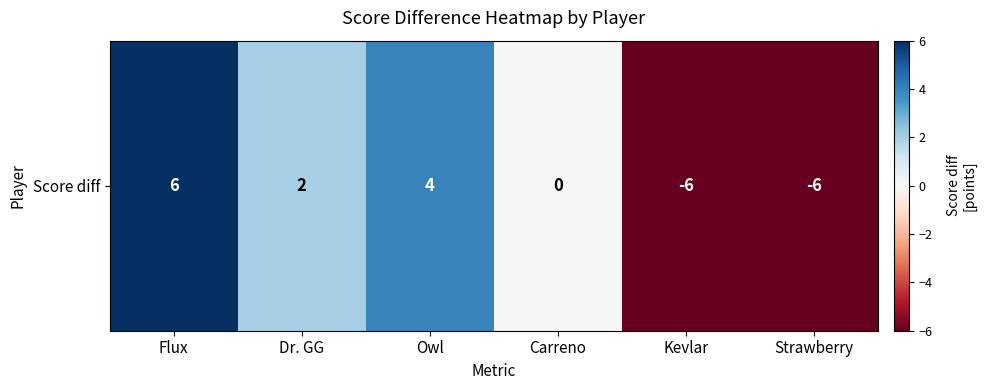

Count the number of values greater than 2.

2